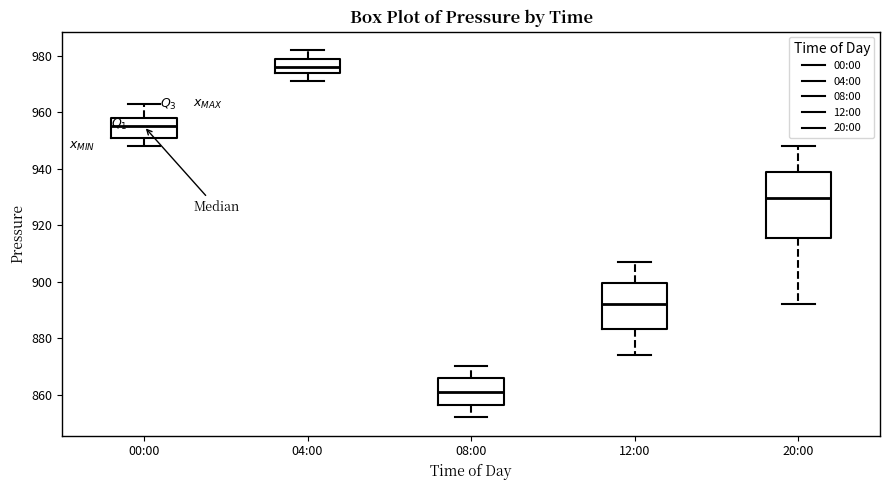

Which box has the highest median line?

04:00